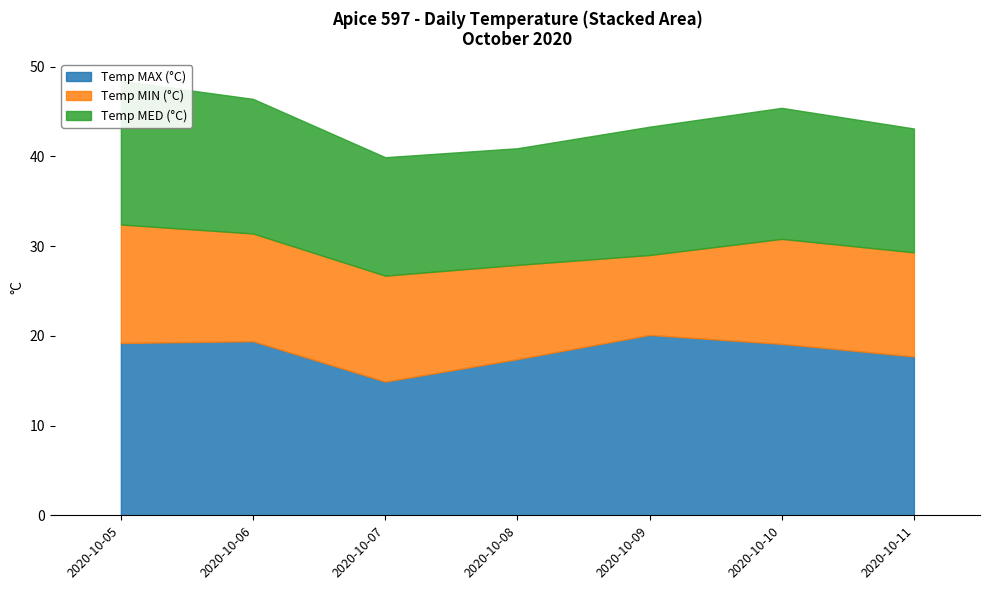

List the series in order of their overall mean, highest first.

Temp MAX (°C), Temp MED (°C), Temp MIN (°C)